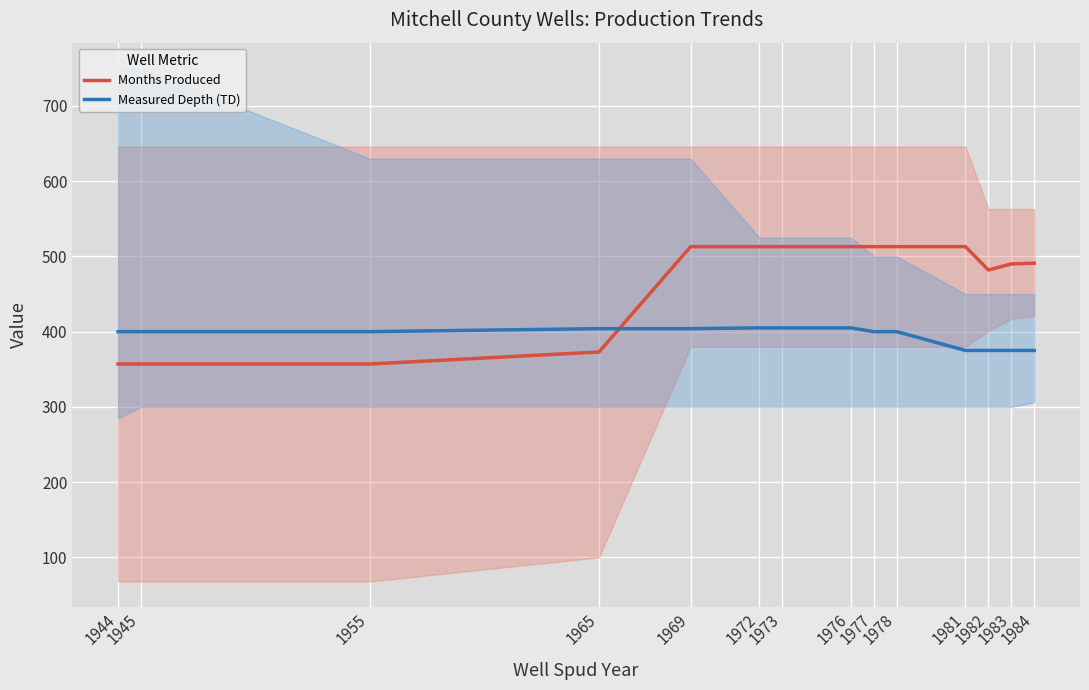

How many Months Produced values are between 373 and 513?

11